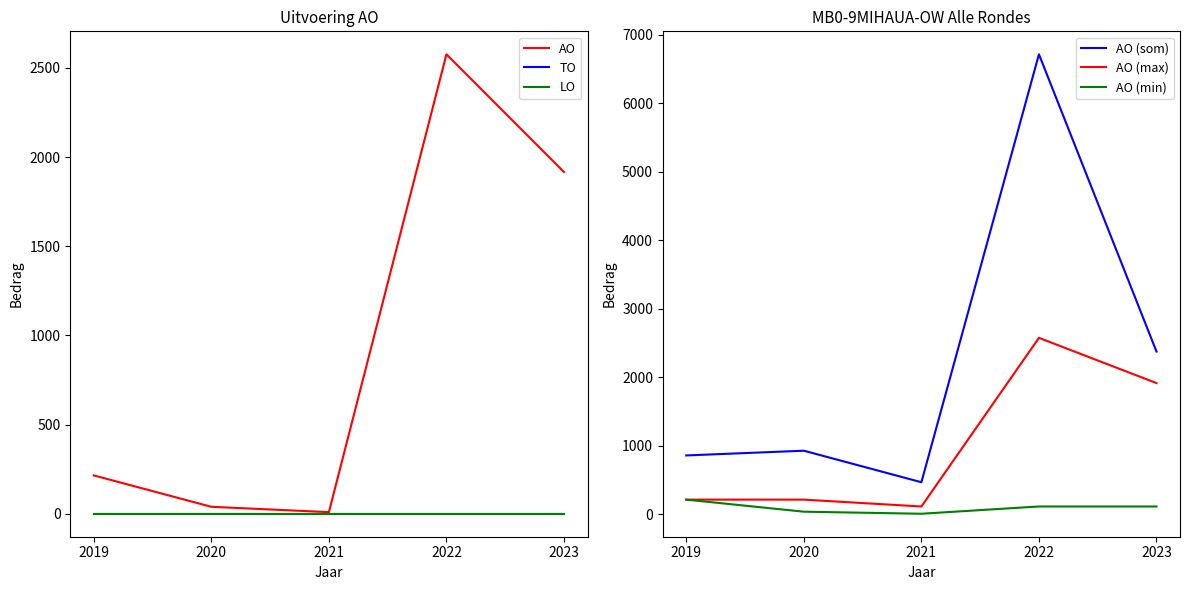

The AO (max) series shows 115 at 2021. True or false?

True